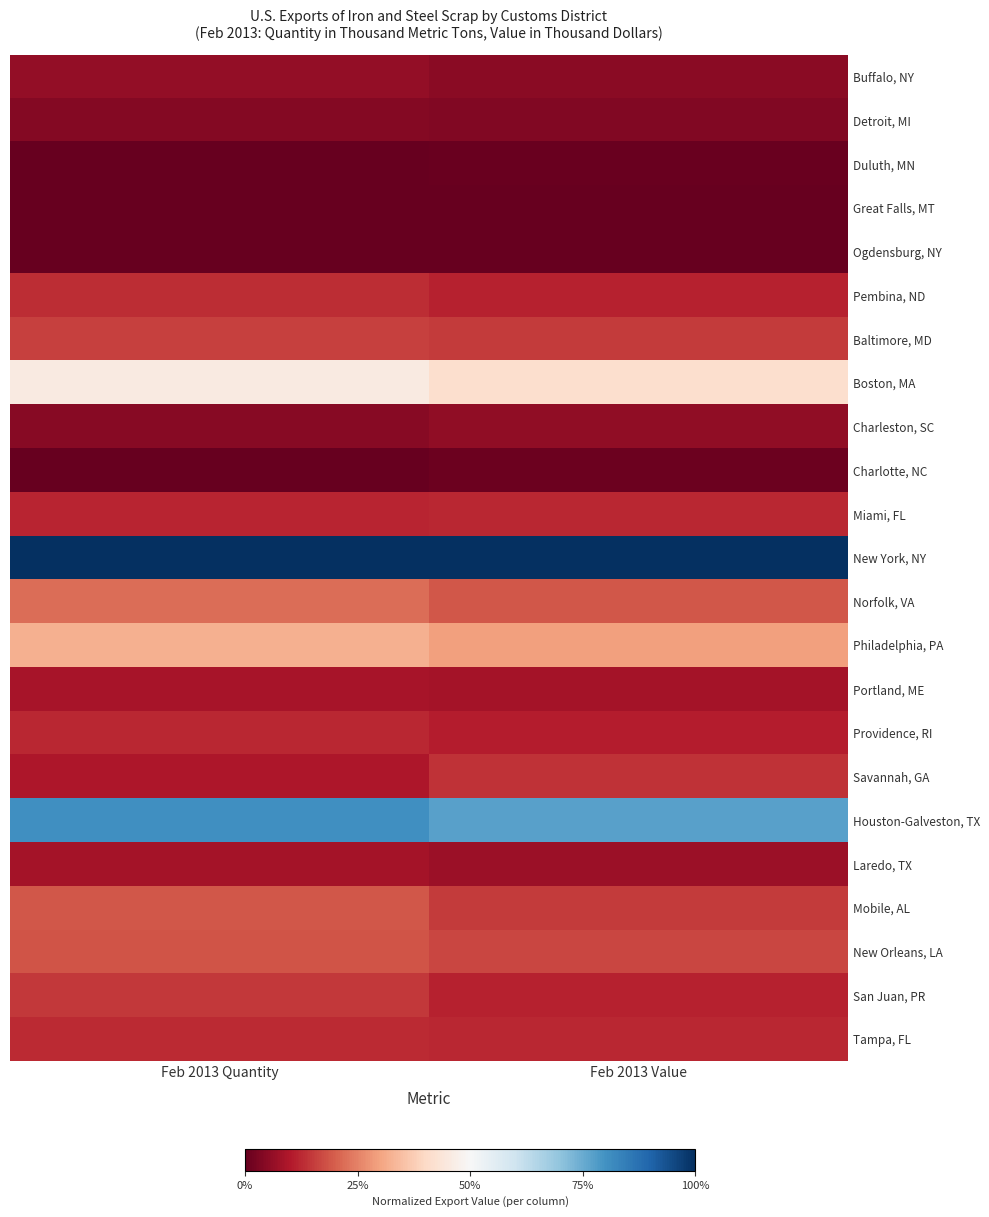

Between Feb 2013 Quantity and Feb 2013 Value, which is larger?

Feb 2013 Quantity